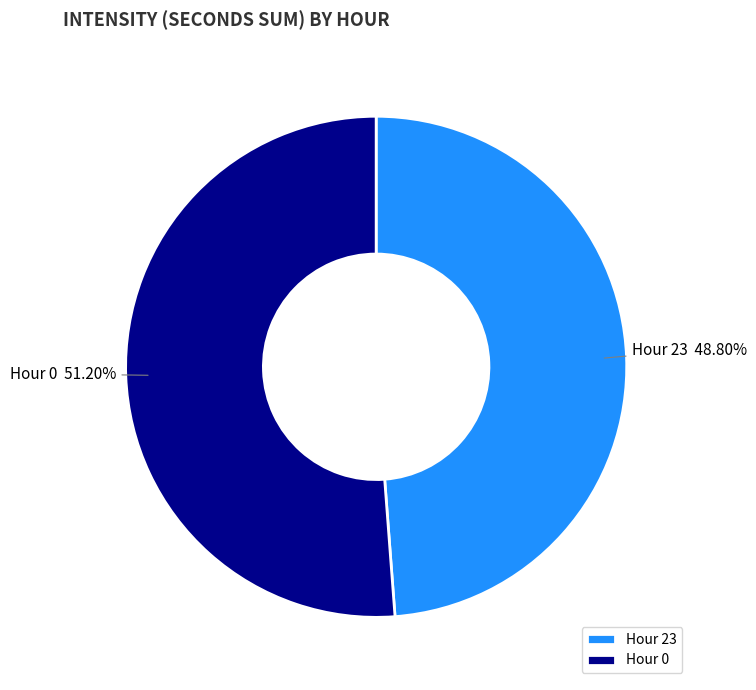

Does Hour 23 account for over 50% of the chart?

No